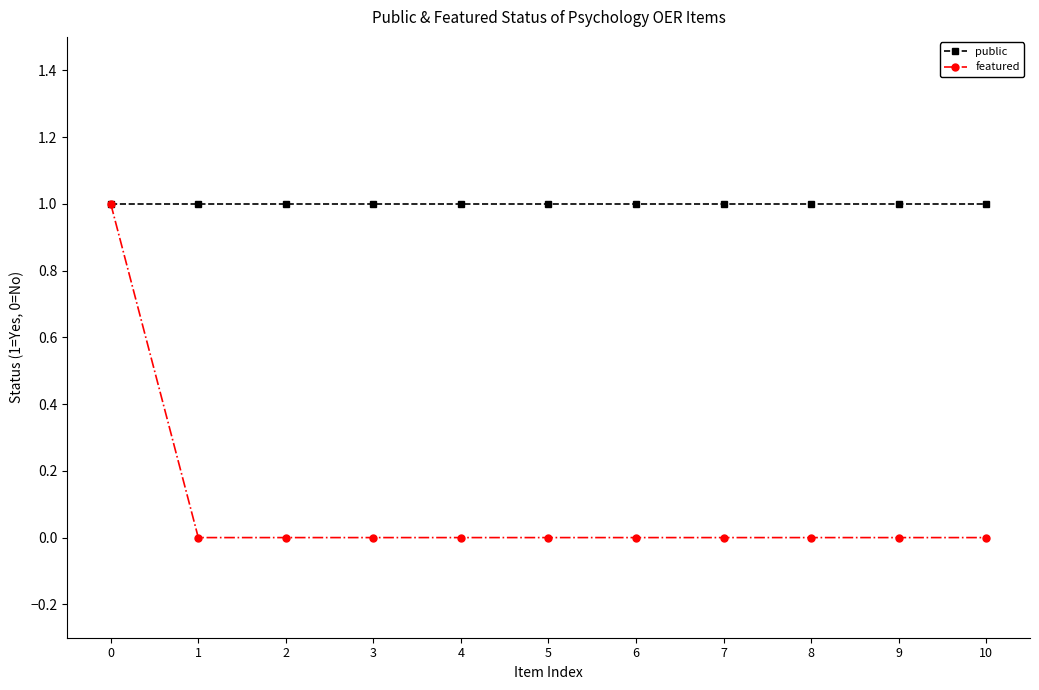

How many lines are shown in the chart?

2